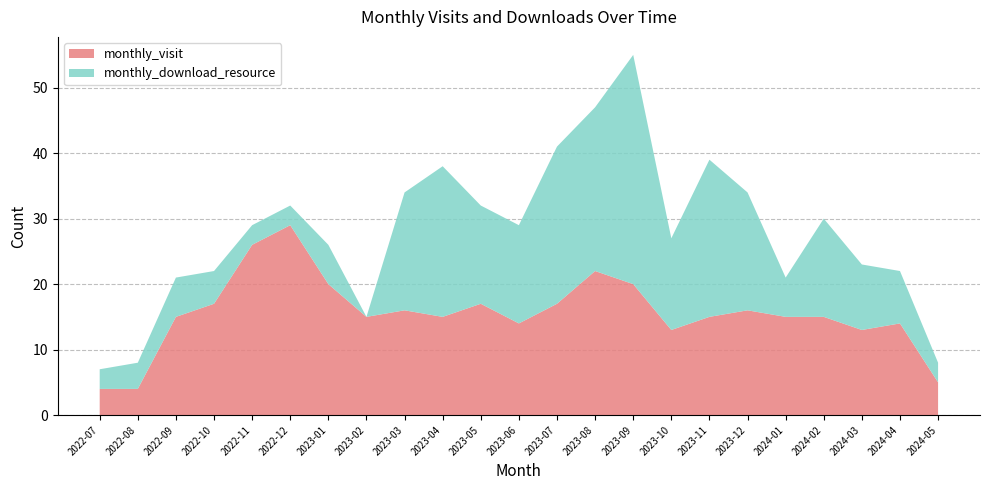

Reading left to right, extract all data points from this chart.

monthly_visit: 2022-07=4	2022-08=4	2022-09=15	2022-10=17	2022-11=26	2022-12=29	2023-01=20	2023-02=15	2023-03=16	2023-04=15	2023-05=17	2023-06=14	2023-07=17	2023-08=22	2023-09=20	2023-10=13	2023-11=15	2023-12=16	2024-01=15	2024-02=15	2024-03=13	2024-04=14	2024-05=5
monthly_download_resource: 2022-07=3	2022-08=4	2022-09=6	2022-10=5	2022-11=3	2022-12=3	2023-01=6	2023-02=0	2023-03=18	2023-04=23	2023-05=15	2023-06=15	2023-07=24	2023-08=25	2023-09=35	2023-10=14	2023-11=24	2023-12=18	2024-01=6	2024-02=15	2024-03=10	2024-04=8	2024-05=3